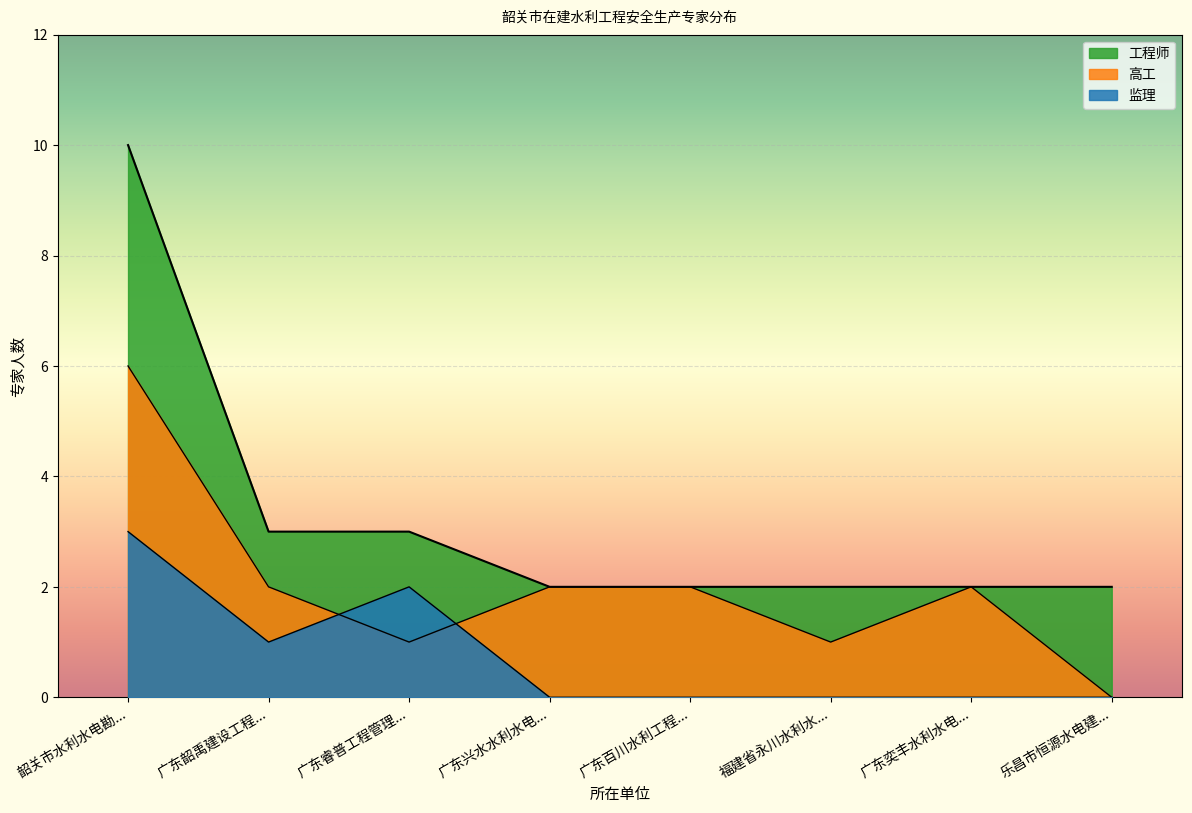

Is the value of 监理 at 乐昌市恒源水电建筑工程有限公司 greater than the value of 工程师 at 广东韶禹建设工程有限公司?

No